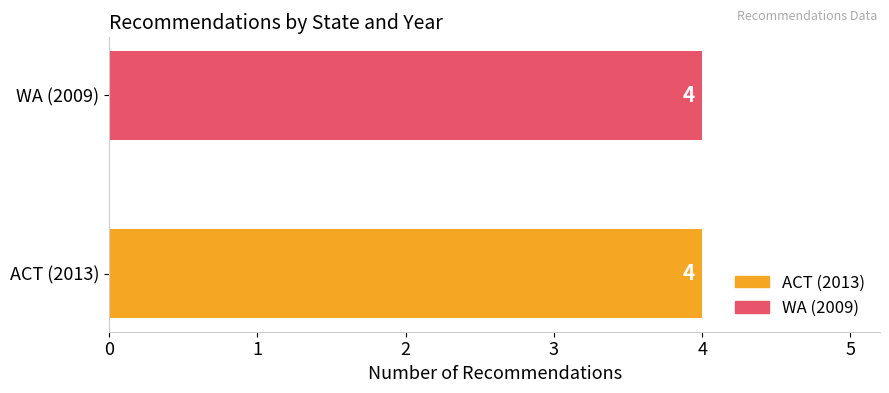

Does the chart contain any negative values?

No